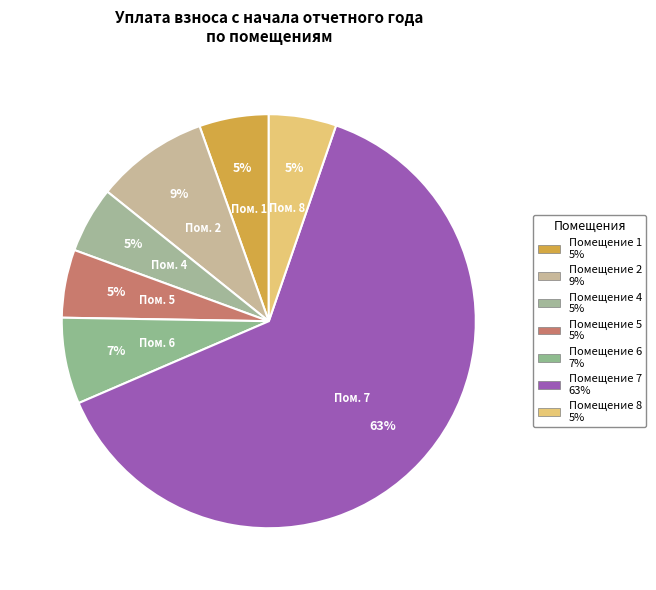

Count the number of slices in the pie.

7